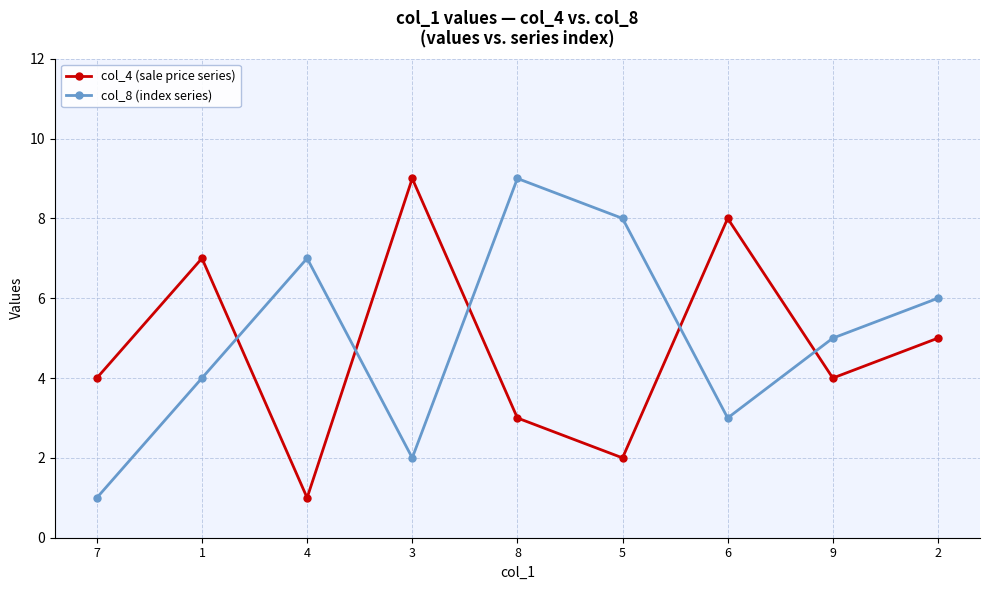

Rank the series by their average value, from lowest to highest.

col_4 (sale price series), col_8 (index series)